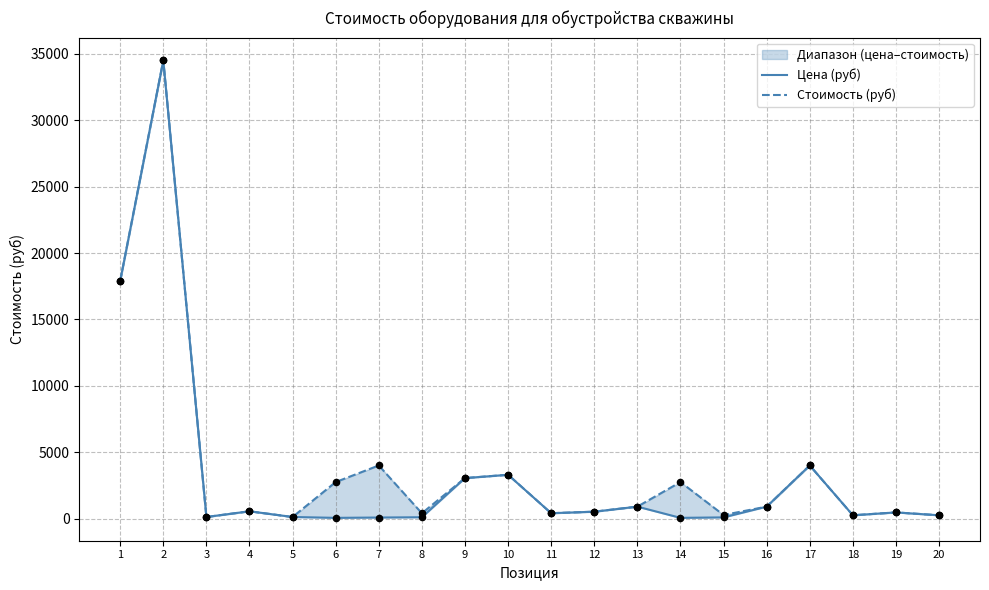

What is the total value across all series at 5?

240